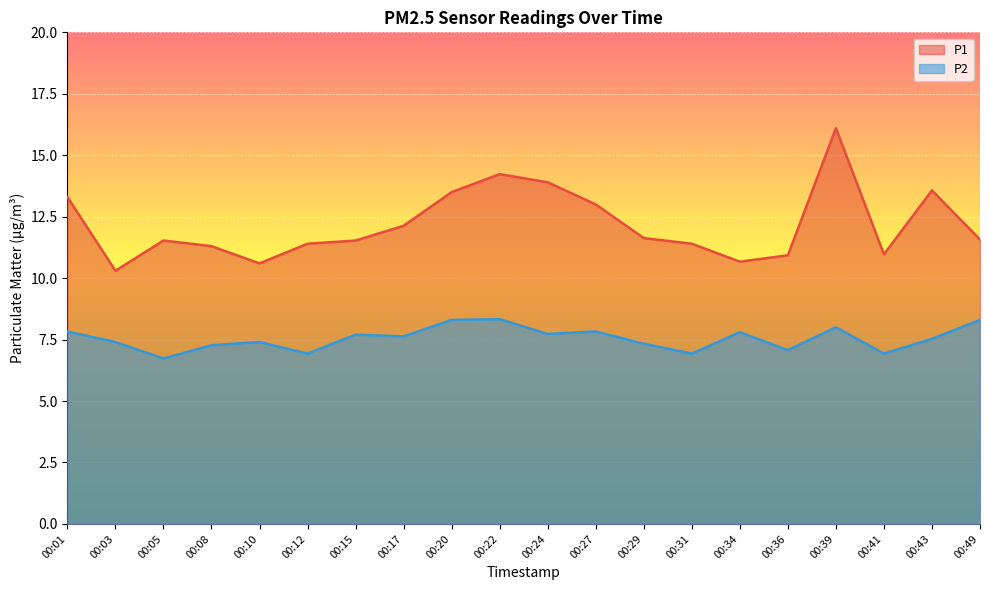

Rank the series at 00:17 from lowest to highest value.

P2, P1